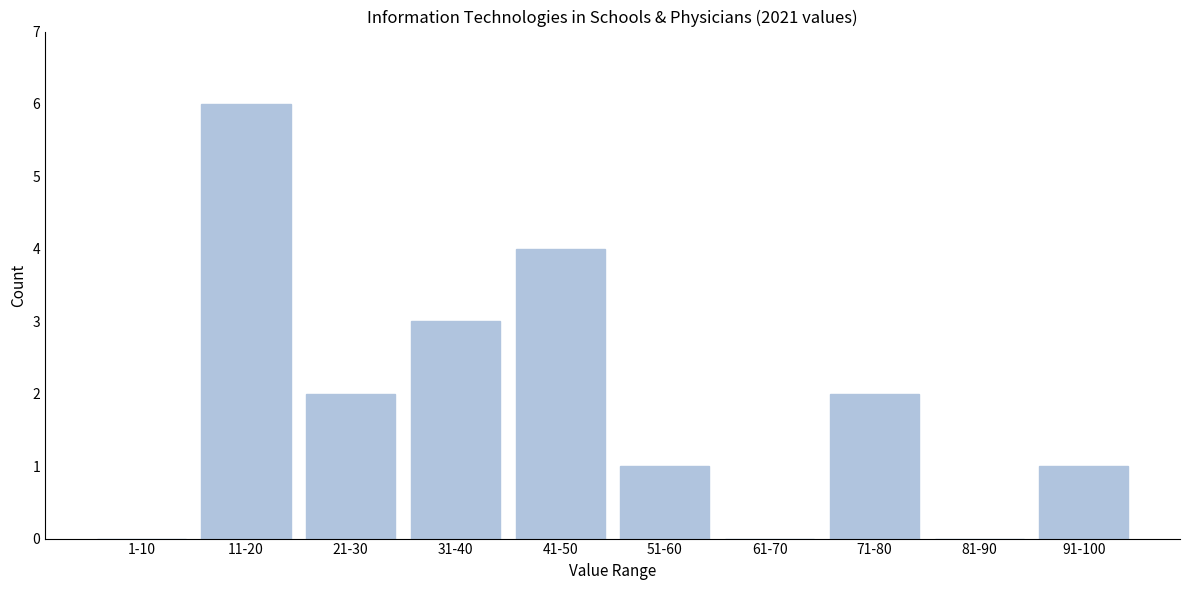

Reading right to left, transcribe all the data shown in this chart.

91-100=1	81-90=0	71-80=2	61-70=0	51-60=1	41-50=4	31-40=3	21-30=2	11-20=6	1-10=0